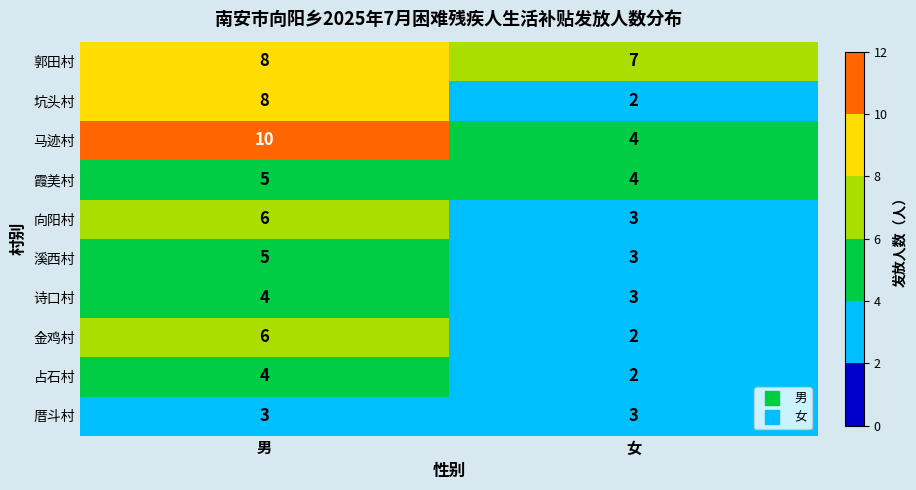

The 占石村 series shows 7 at 男. True or false?

False